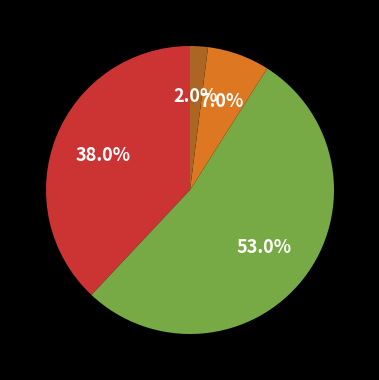

Does any single category account for the majority?

Yes